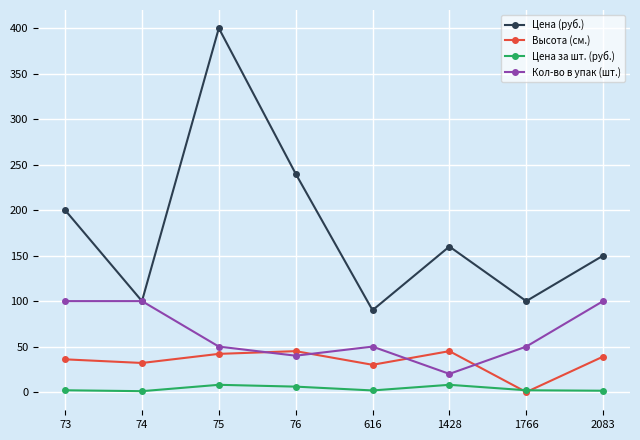

At which label does Цена (руб.) first exceed 160?

73